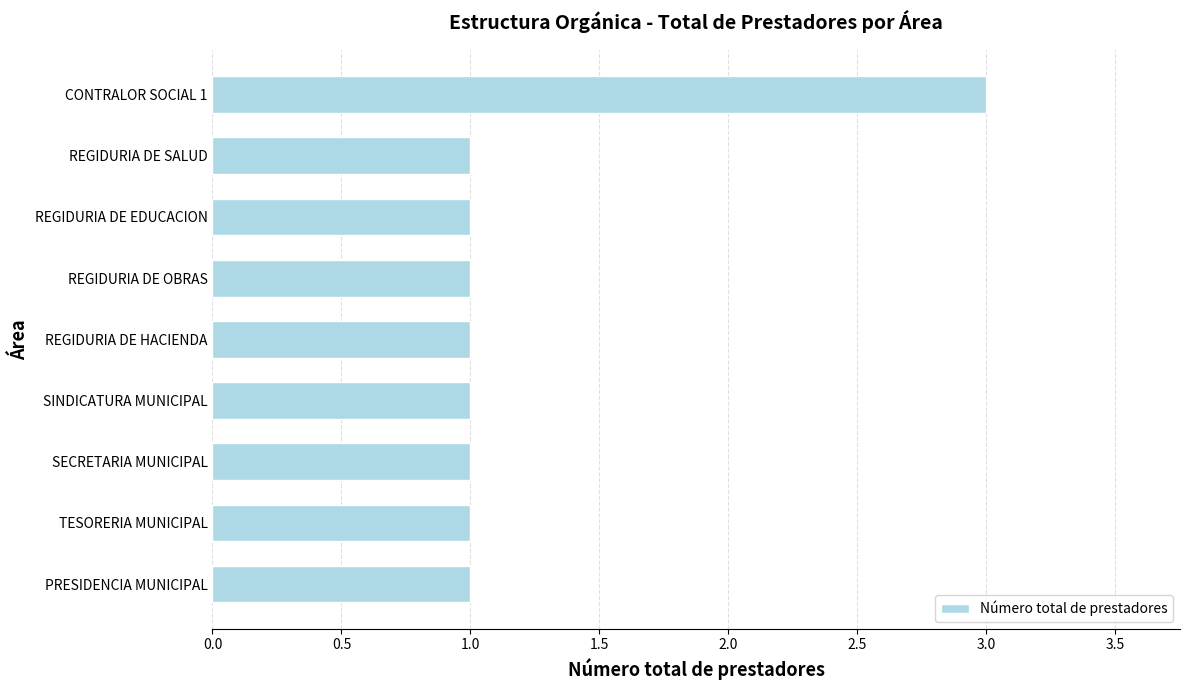

Does the chart contain stacked bars?

No